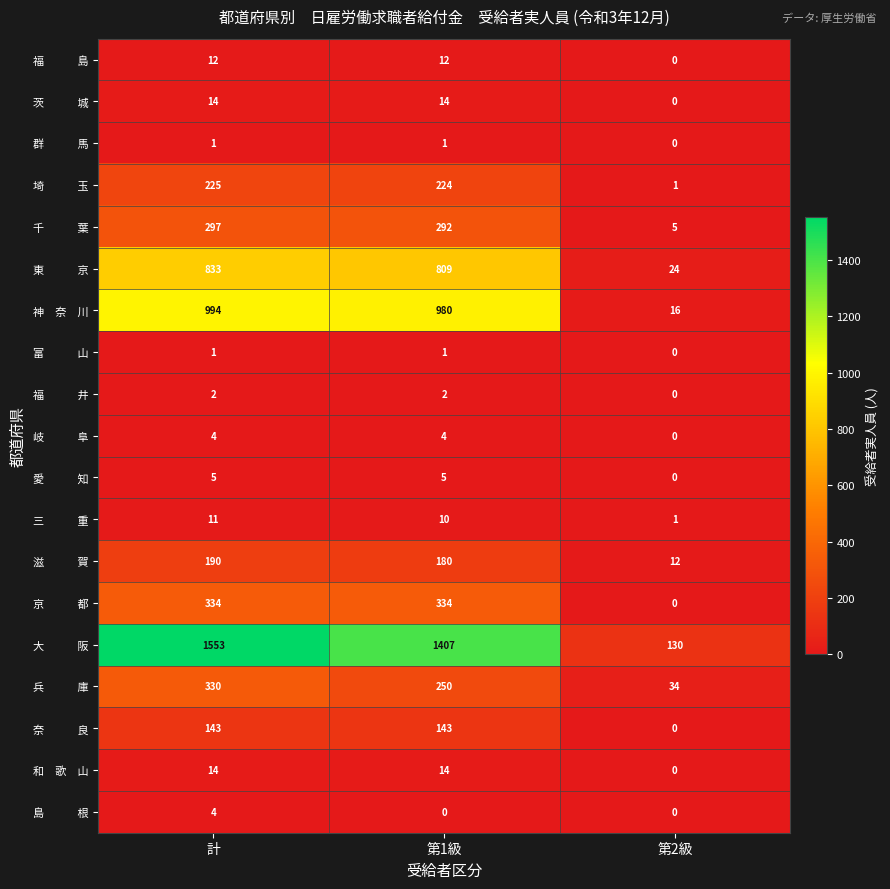

What is the maximum value shown in the chart?

1553